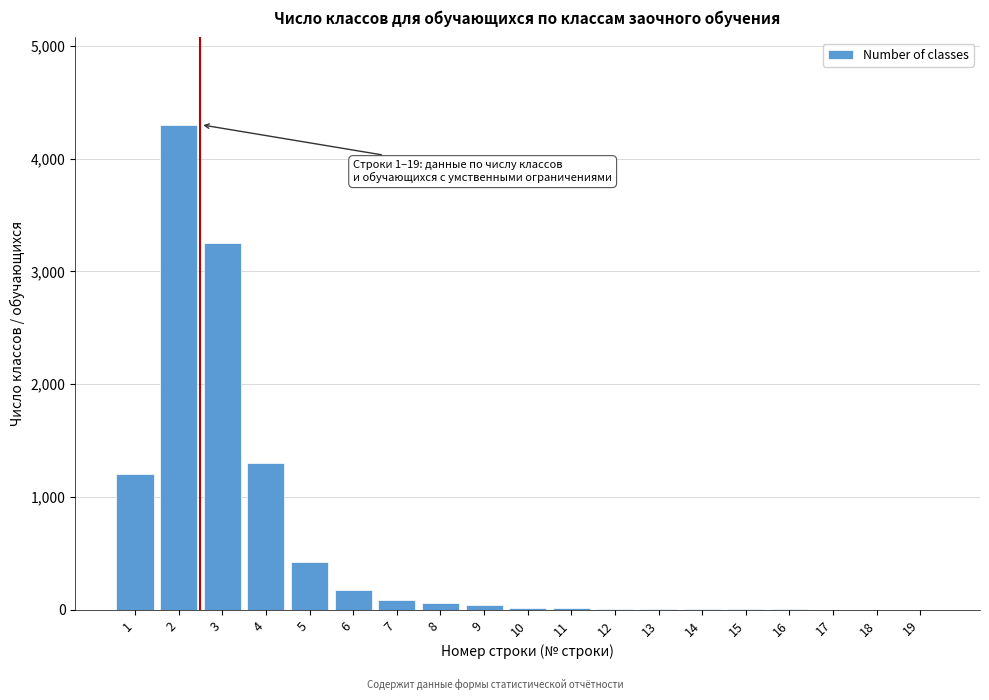

What is the sum of all values?

10909